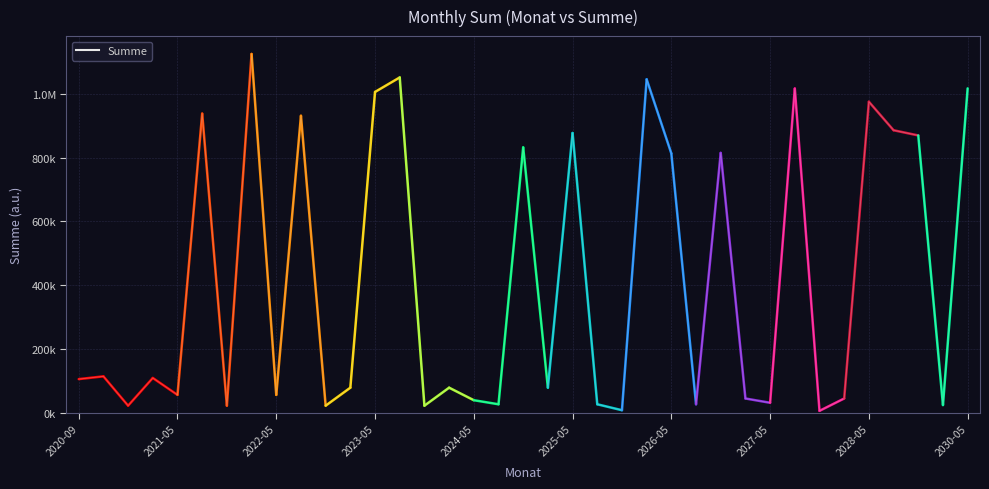

List the labels in order of value, largest first.

2022-04, 2023-10, 2026-04, 2030-05, 2027-10, 2023-05, 2028-05, 2021-10, 2022-10, 2028-11, 2025-05, 2029-04, 2024-11, 2026-11, 2026-05, 2020-10, 2021-04, 2020-09, 2023-04, 2024-04, 2025-04, 2021-05, 2022-05, 2027-04, 2028-04, 2024-05, 2027-05, 2024-10, 2025-10, 2026-10, 2029-05, 2020-11, 2021-11, 2022-11, 2023-11, 2025-11, 2027-11